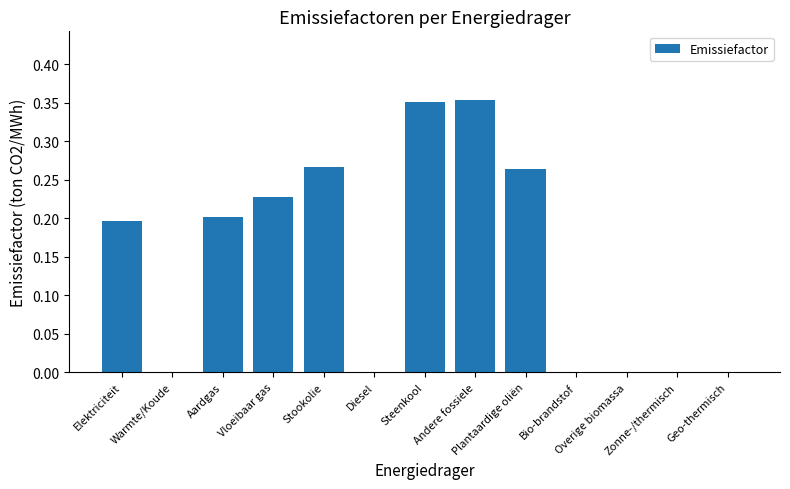

What is the sum of all values?

1.9